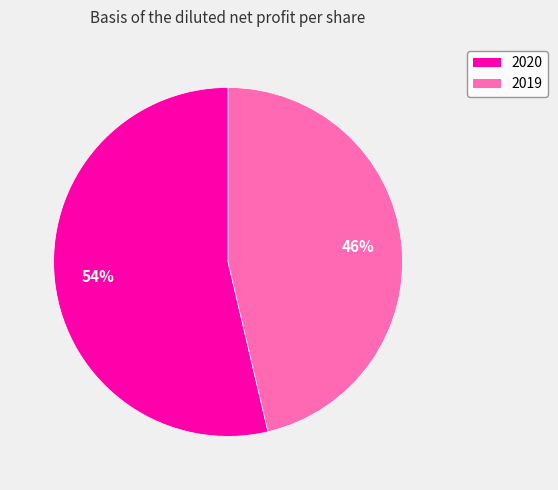

Does any single category account for the majority?

Yes